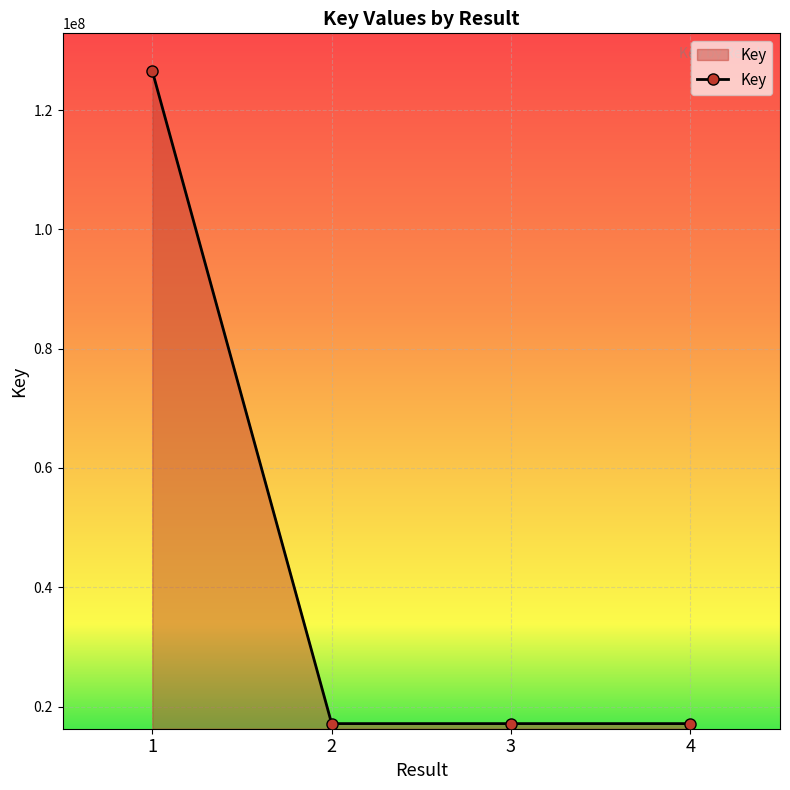

Does the chart have visible grid lines?

Yes